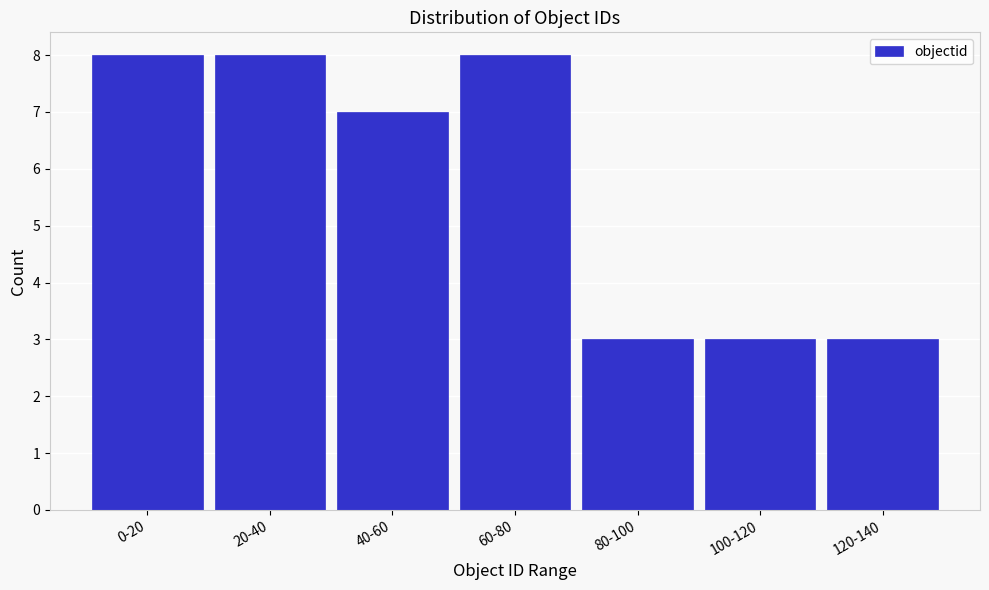

Reading left to right, what are all the values shown in this chart?

0-20=8	20-40=8	40-60=7	60-80=8	80-100=3	100-120=3	120-140=3